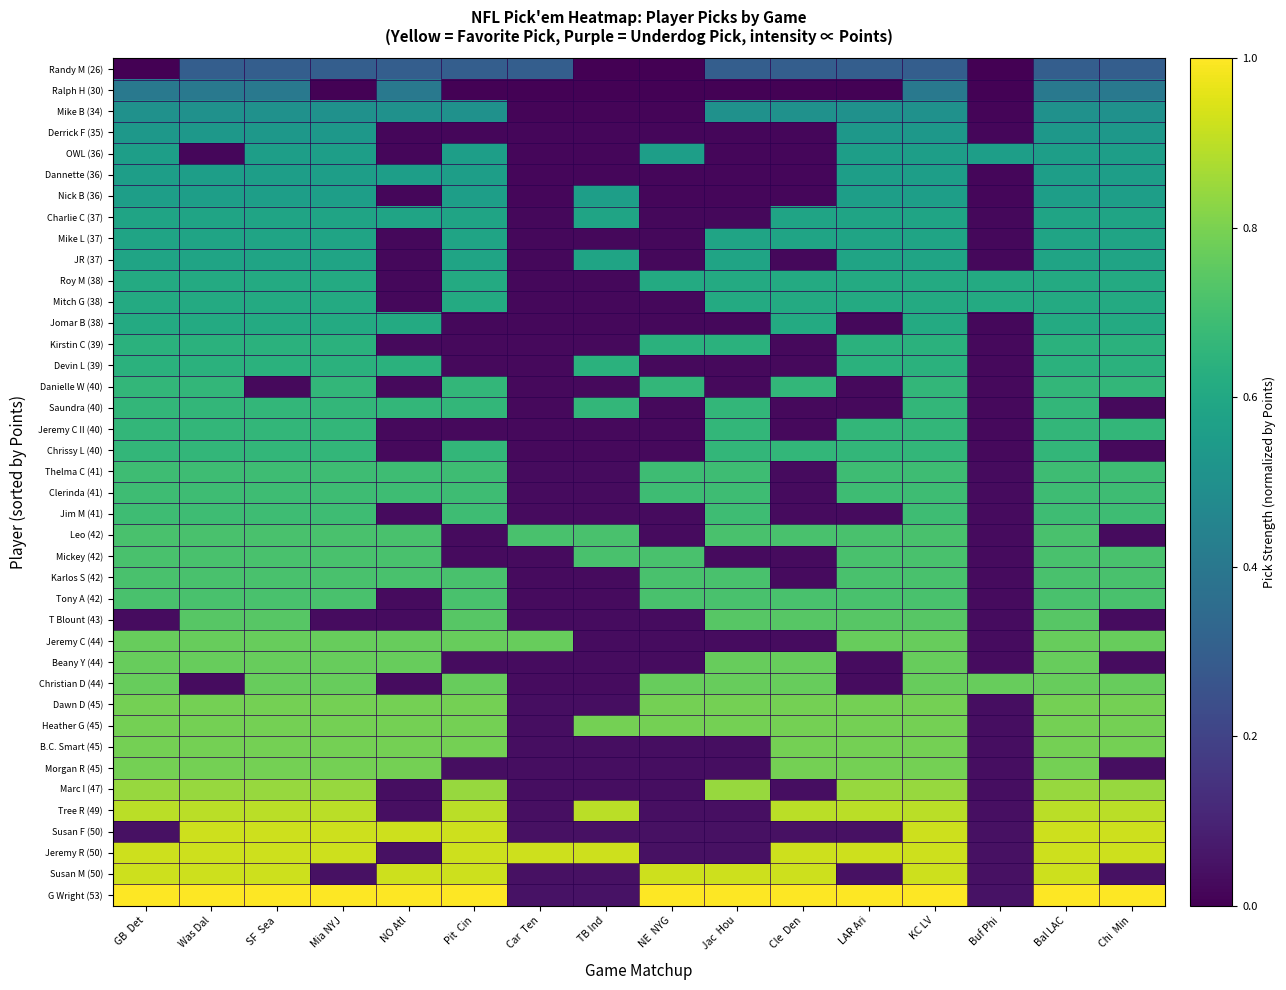

Which has a higher value, Pit  Cin or Was Dal?

Pit  Cin